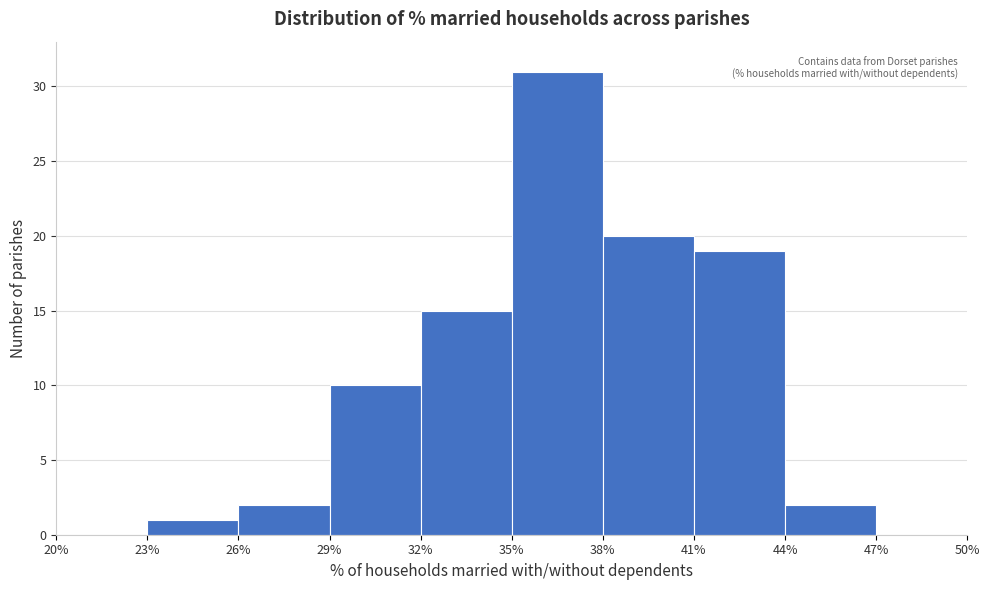

Reading left to right, list every bar in this chart as the range it spans on the x-axis followed by its height. The values are not printed on the chart, so give them approximately, as read against the axis.

20% to 23%: 0
23% to 26%: 1
26% to 29%: 2
29% to 32%: 10
32% to 35%: 15
35% to 38%: 31
38% to 41%: 20
41% to 44%: 19
44% to 47%: 2
47% to 50%: 0